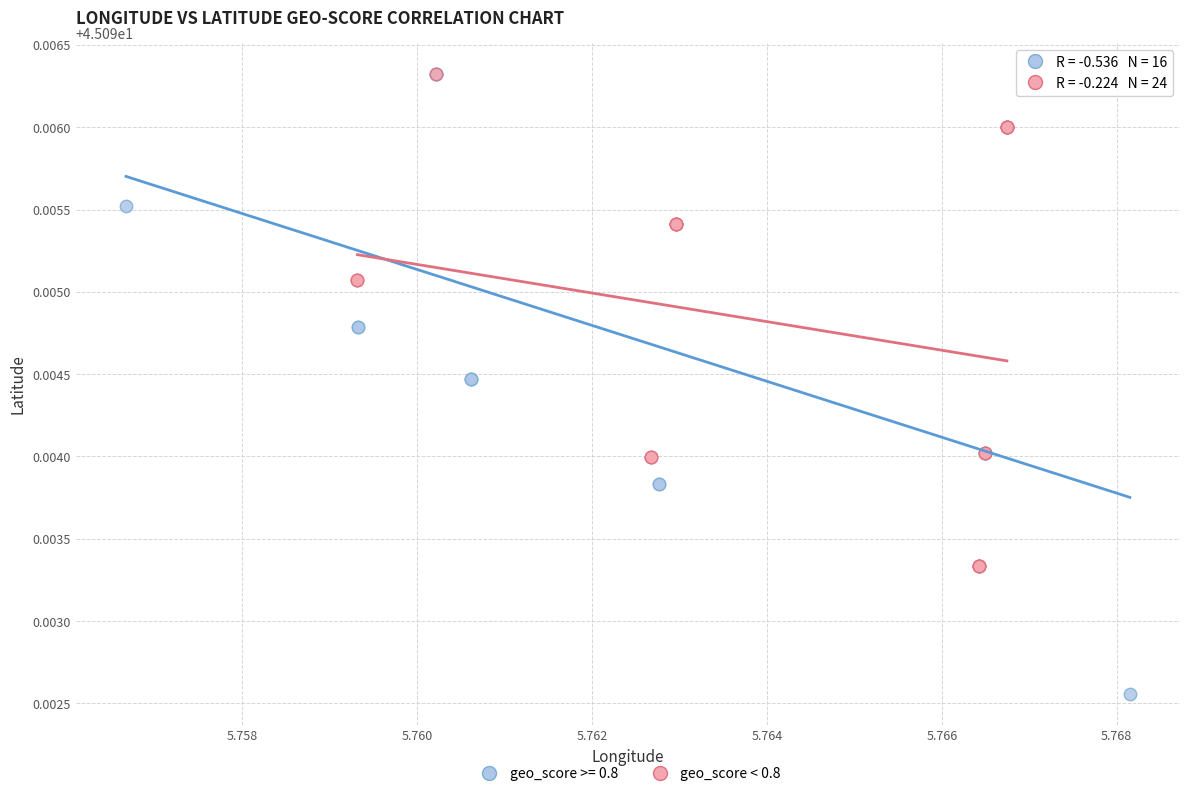

Which series reaches the minimum Y coordinate?

geo_score >= 0.8